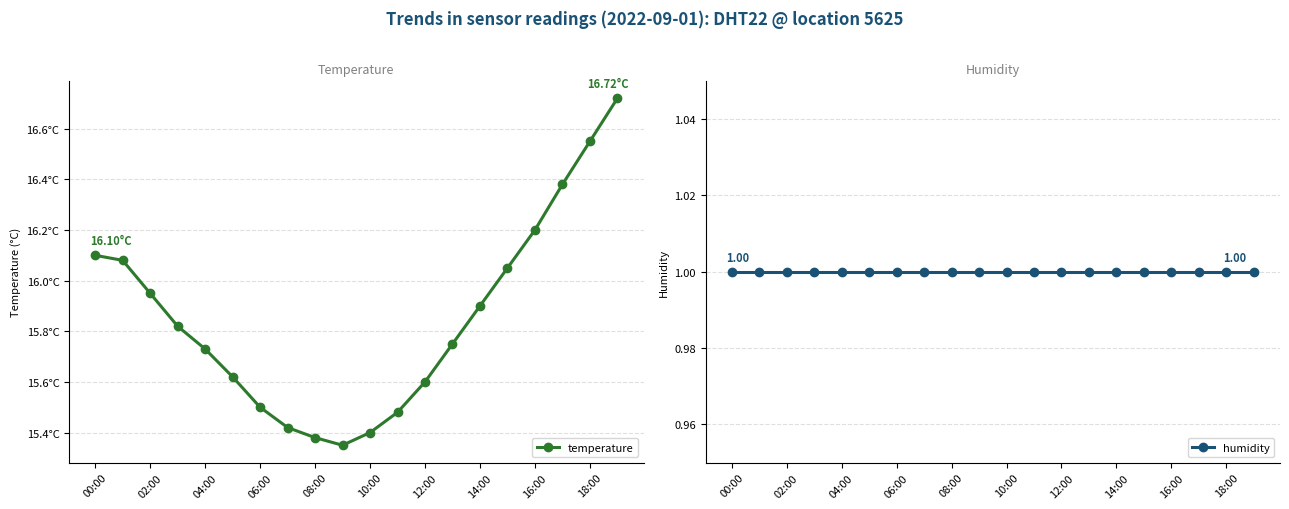

Is it true that temperature equals 10.4 at 10:00?

False